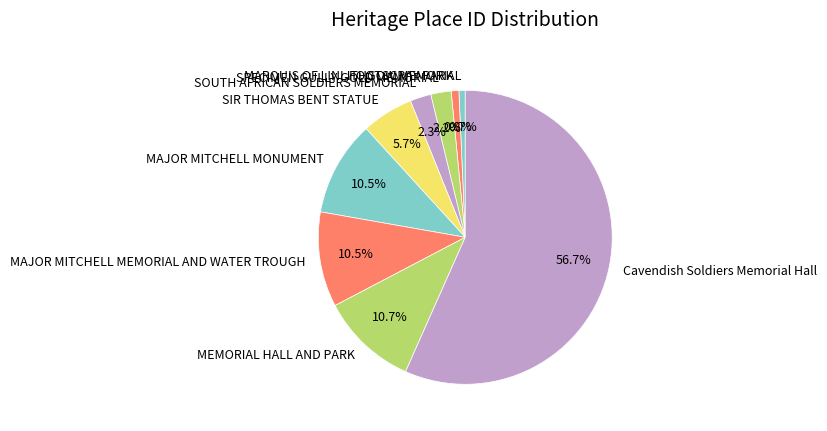

To the nearest percent, what is the difference between the largest and smallest slice percentages?

56%